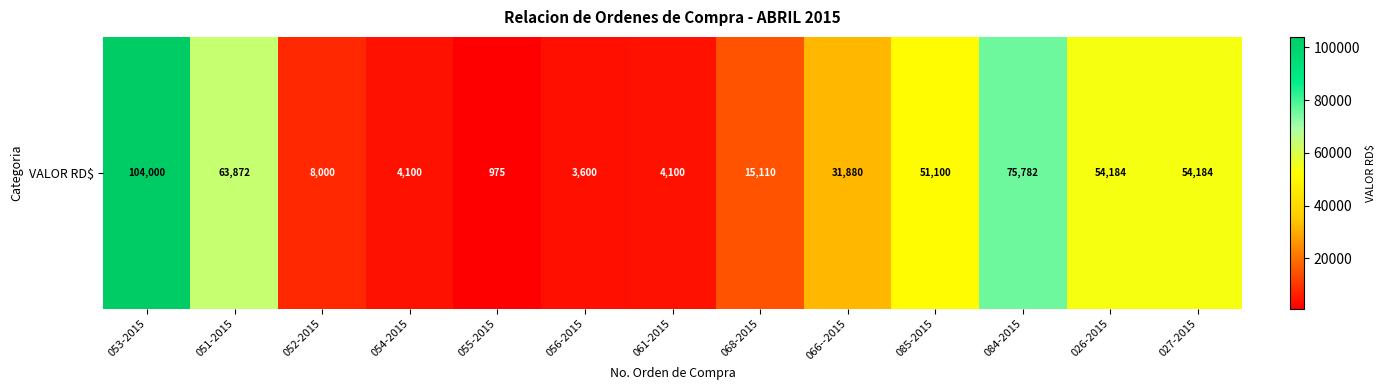

Which label corresponds to the smallest value in the chart?

055-2015